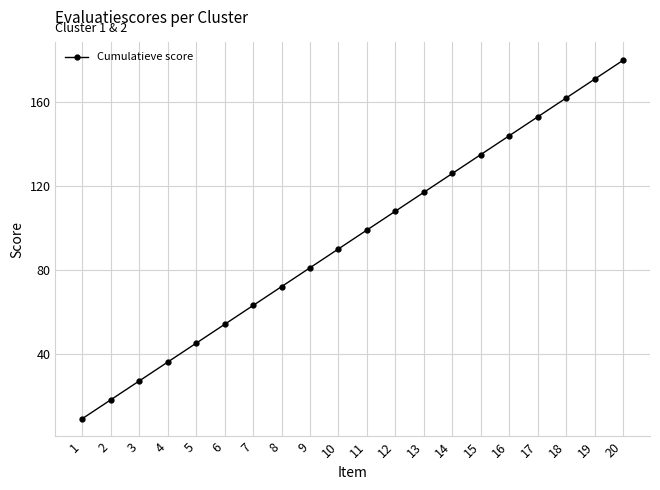

Which label corresponds to the largest value in the chart?

20